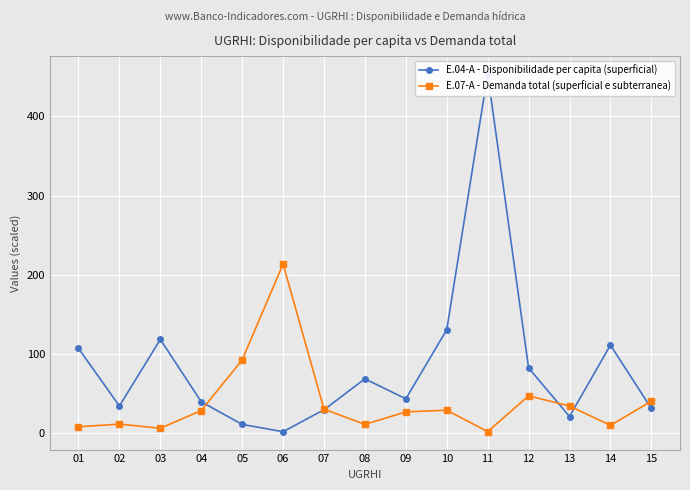

What is the value of the E.07-A - Demanda total (superficial e subterranea) point at the 7th from the left?

29.9